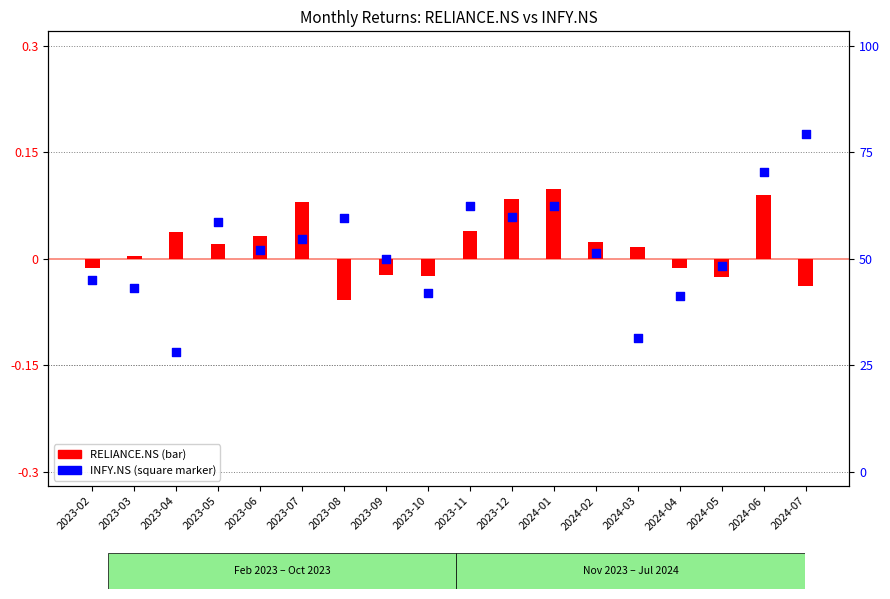

Is the value of RELIANCE.NS at 2023-09 greater than the value of INFY.NS at 2024-02?

No